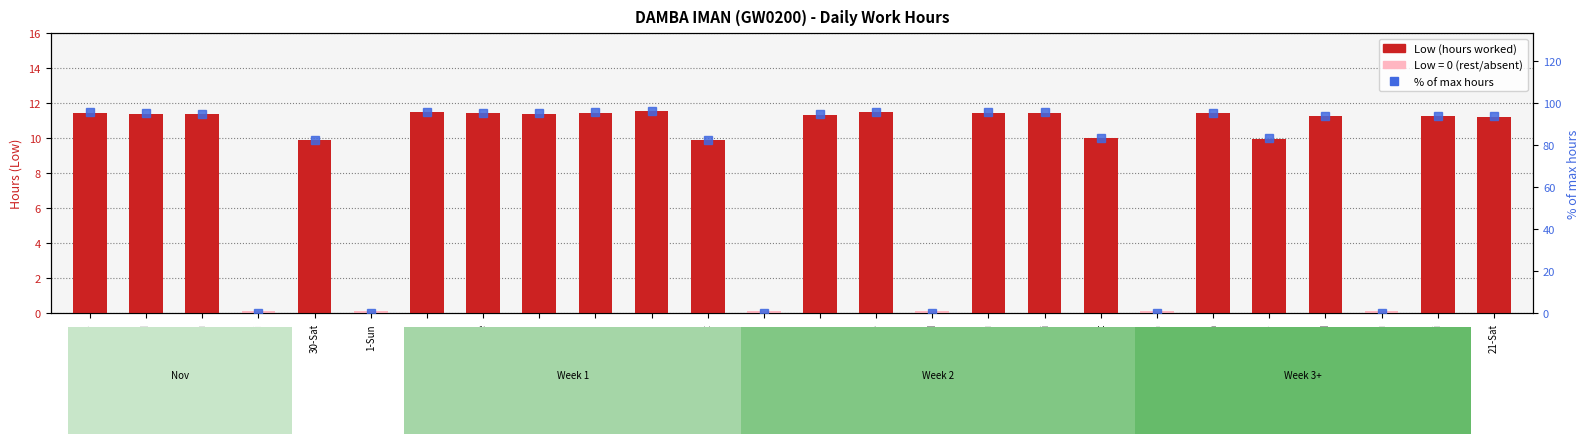

The Low (worked day) series shows 18.7 at 20-Fri. True or false?

False